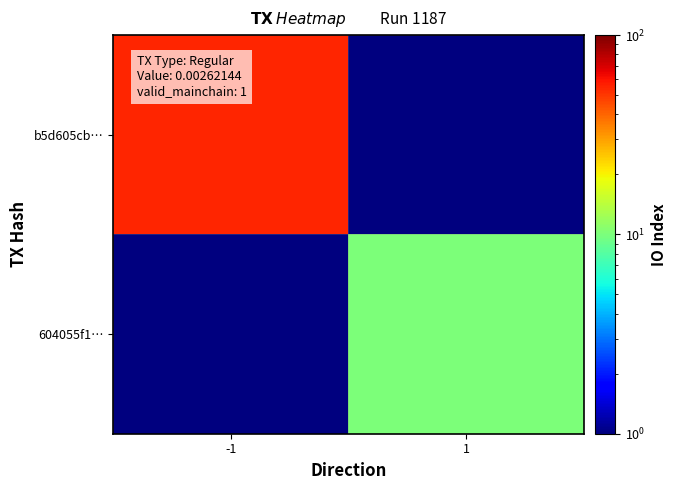

Between 1 and -1, which is larger?

-1